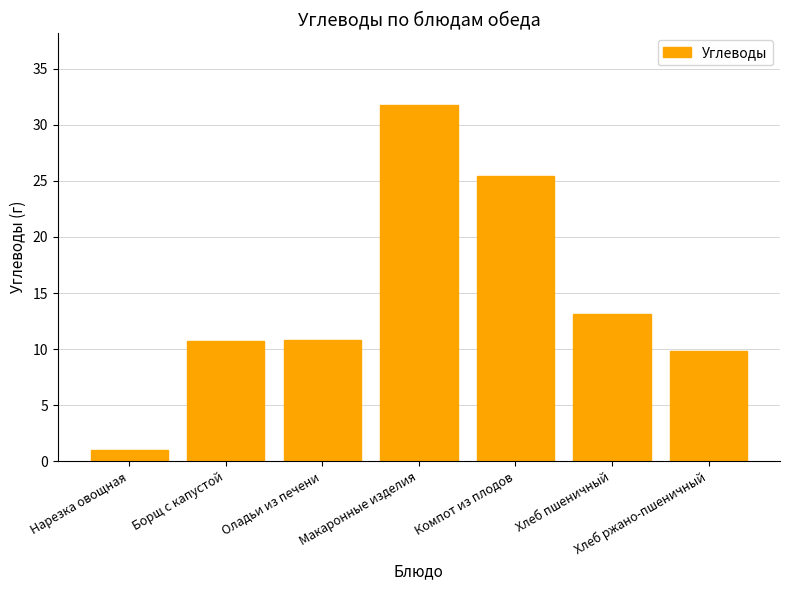

At which category does the chart reach its minimum across all series?

Нарезка овощная